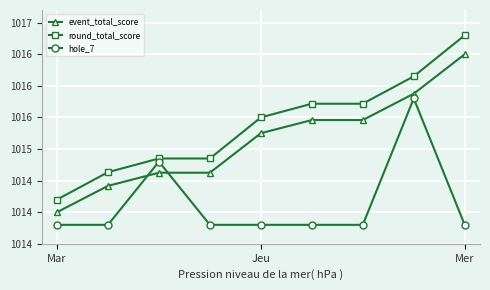

True or false: round_total_score and event_total_score cross at least once.

False